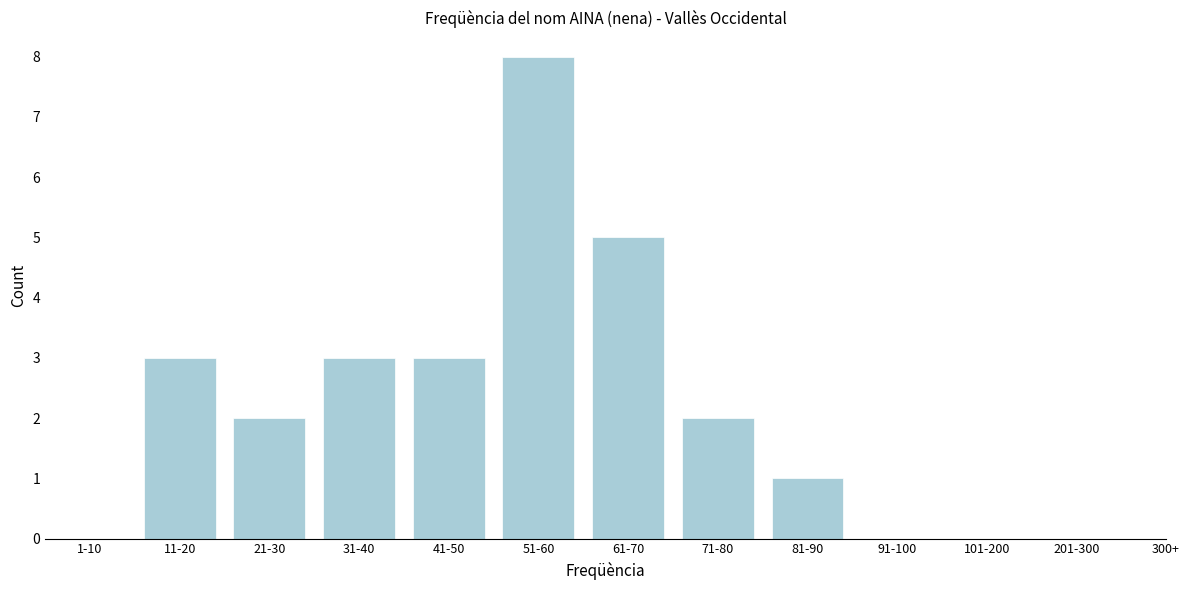

Reading left to right, list all the values displayed in this chart.

1-10=0	11-20=3	21-30=2	31-40=3	41-50=3	51-60=8	61-70=5	71-80=2	81-90=1	91-100=0	101-200=0	201-300=0